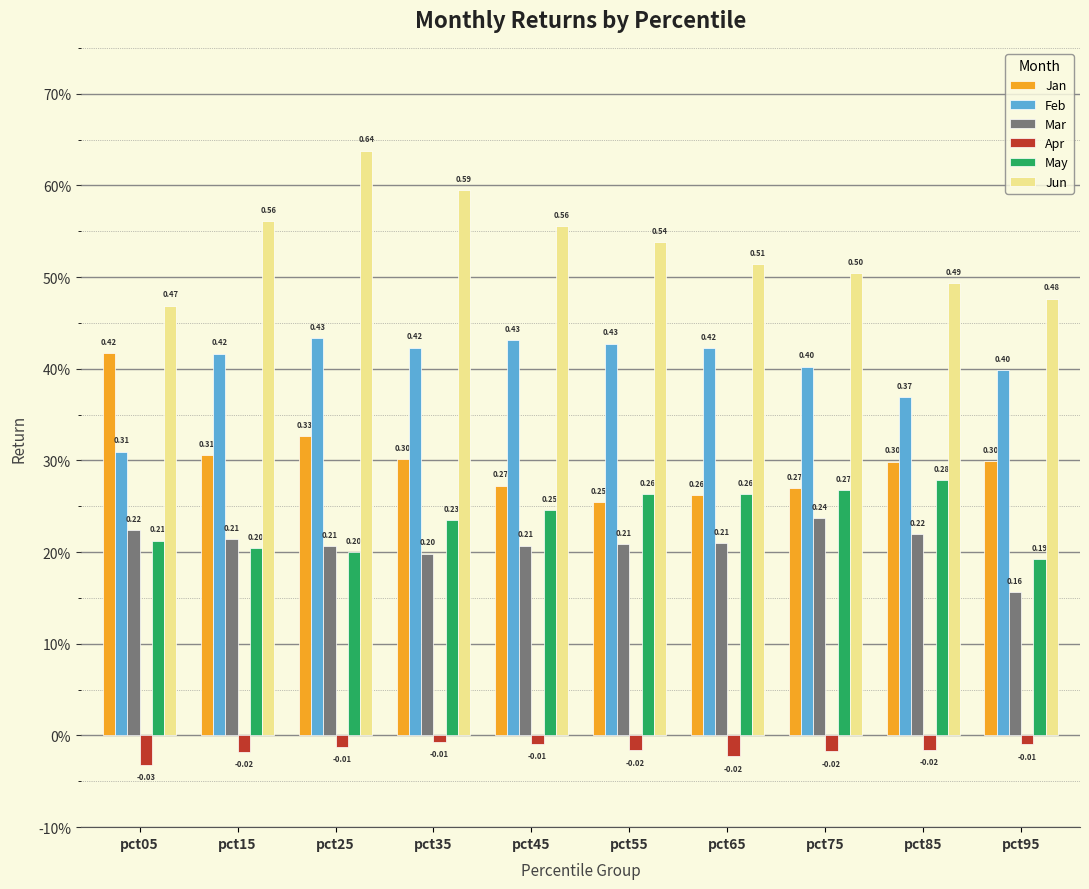

What is the difference between the maximum and minimum values in the Jun series?

0.2